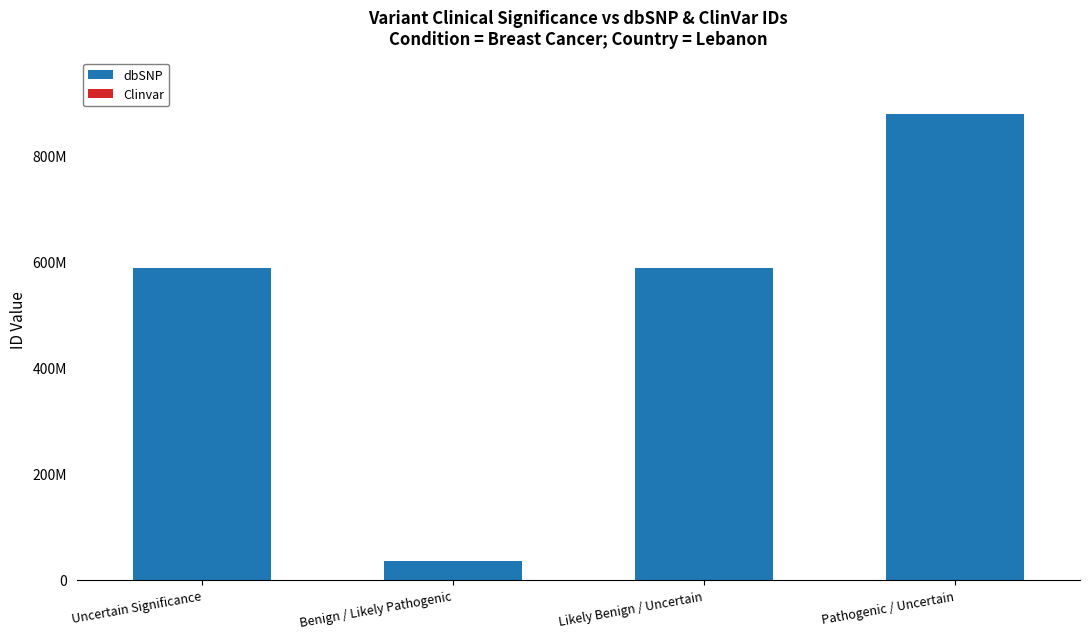

Are the bars horizontal?

No